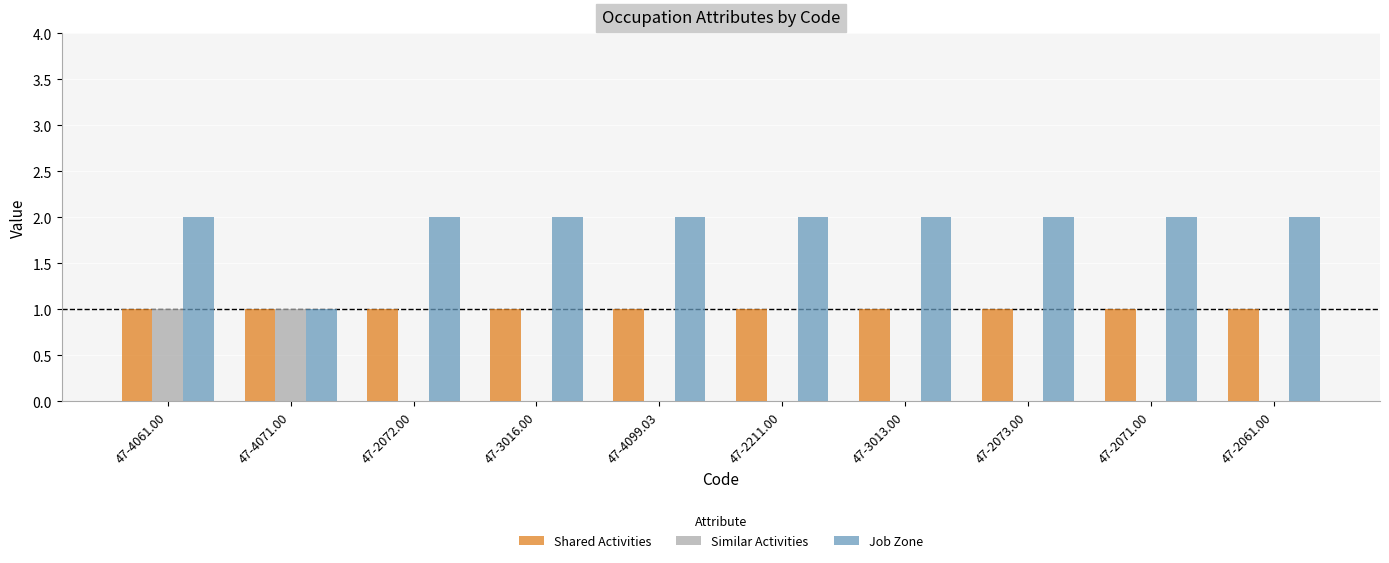

Which series has the largest total across all categories?

Job Zone